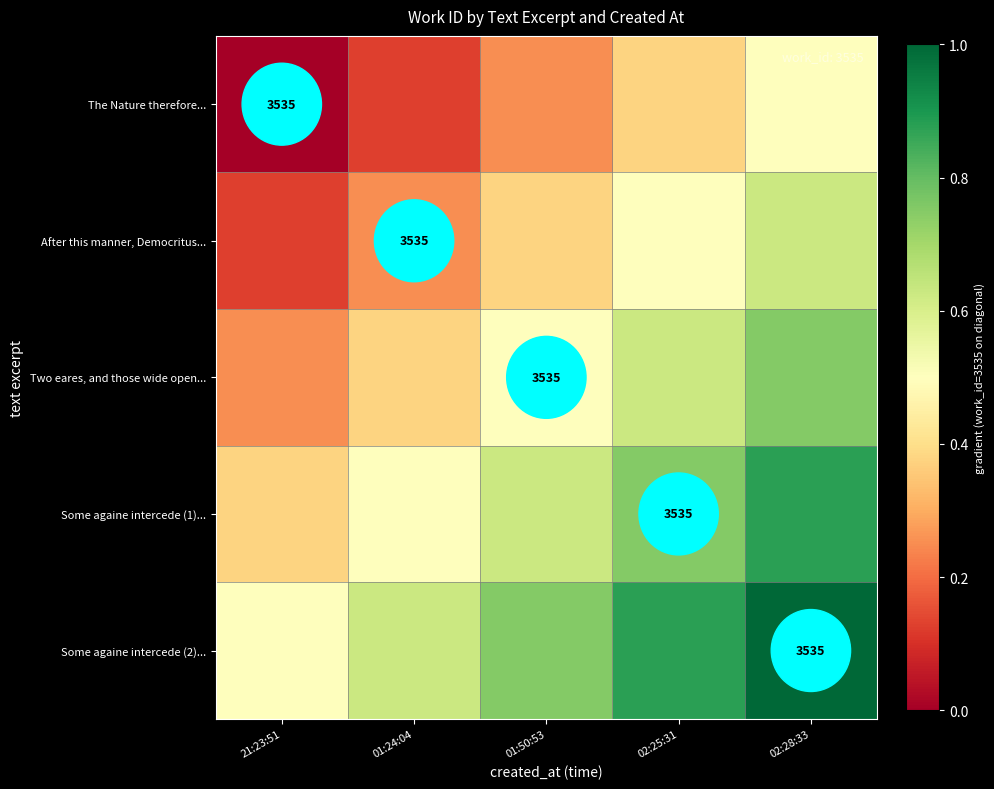

At which category does the chart reach its minimum across all series?

21:23:51